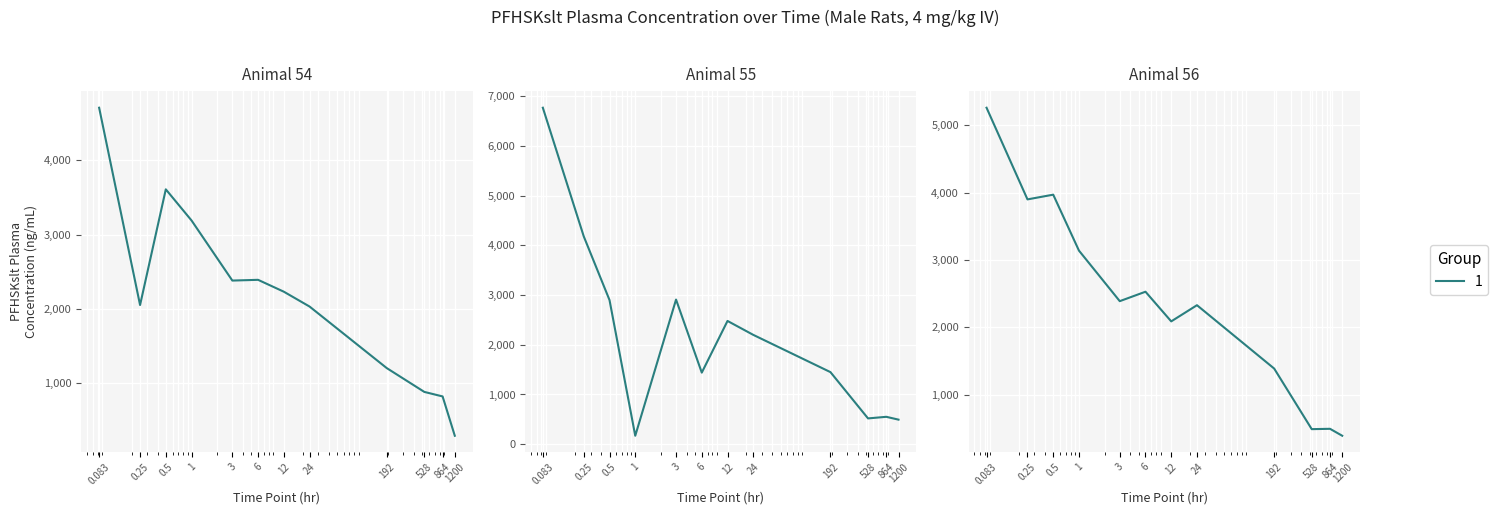

True or false: the data shows 849 at 1.

False